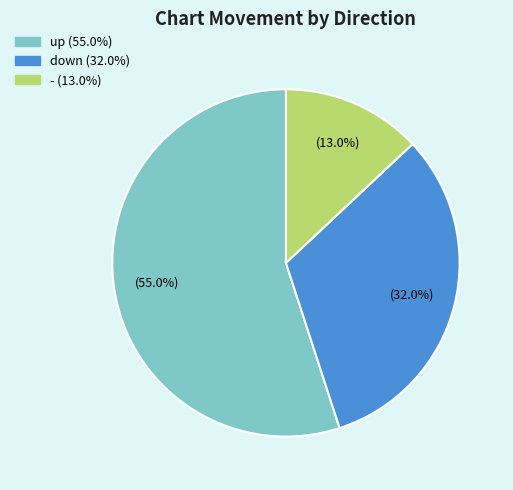

Combined, do - and up account for over 50%?

Yes